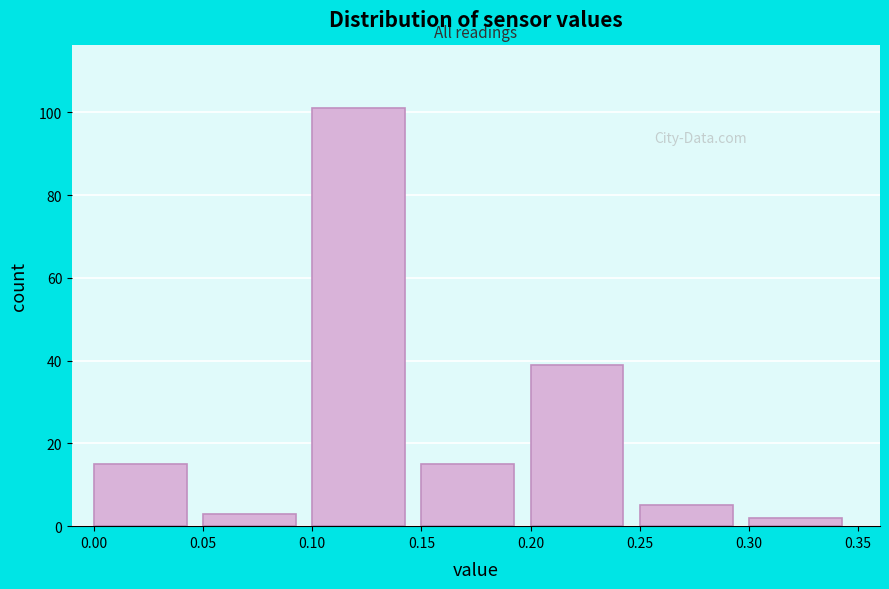

Reading left to right, transcribe this chart: for each bar, give the range it covers on the x-axis and its height. The values are not printed on the chart, so give them approximately, as read against the axis.

0.00 to 0.05: 16
0.05 to 0.10: 4
0.10 to 0.15: 102
0.15 to 0.20: 16
0.20 to 0.25: 40
0.25 to 0.30: 6
0.30 to 0.35: 2